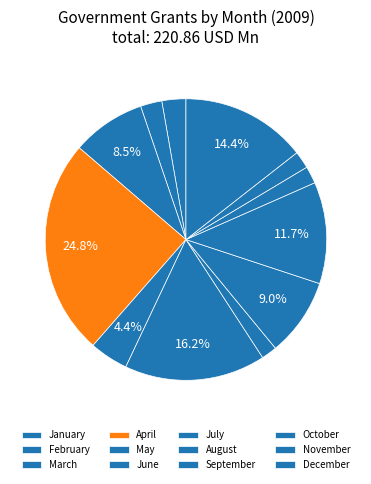

To the nearest percent, what portion does December represent?

14%